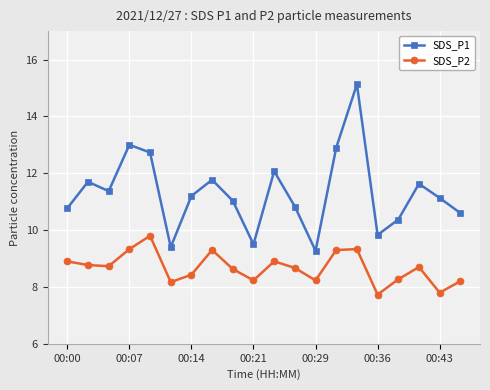

What is the highest value of the SDS_P1 series?

15.1